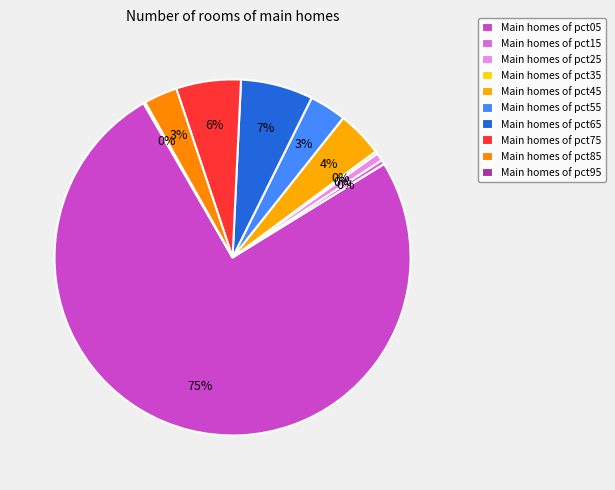

To the nearest percent, what portion does pct55 represent?

3%